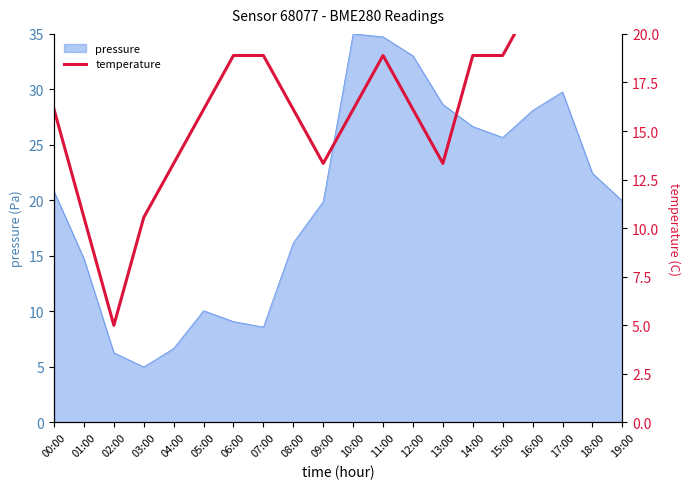

Which label corresponds to the smallest value in the chart?

02:00